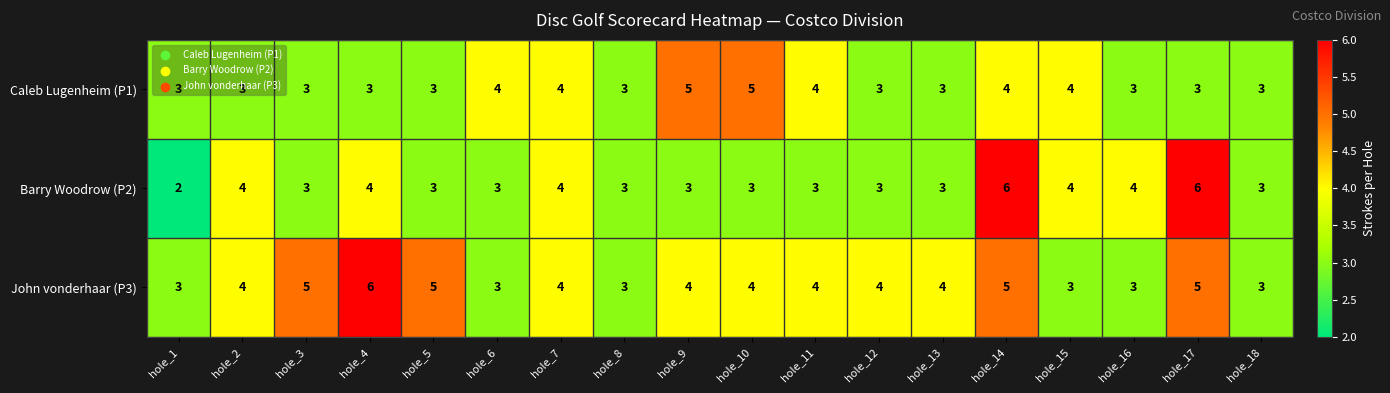

Count the number of categories in the chart.

18